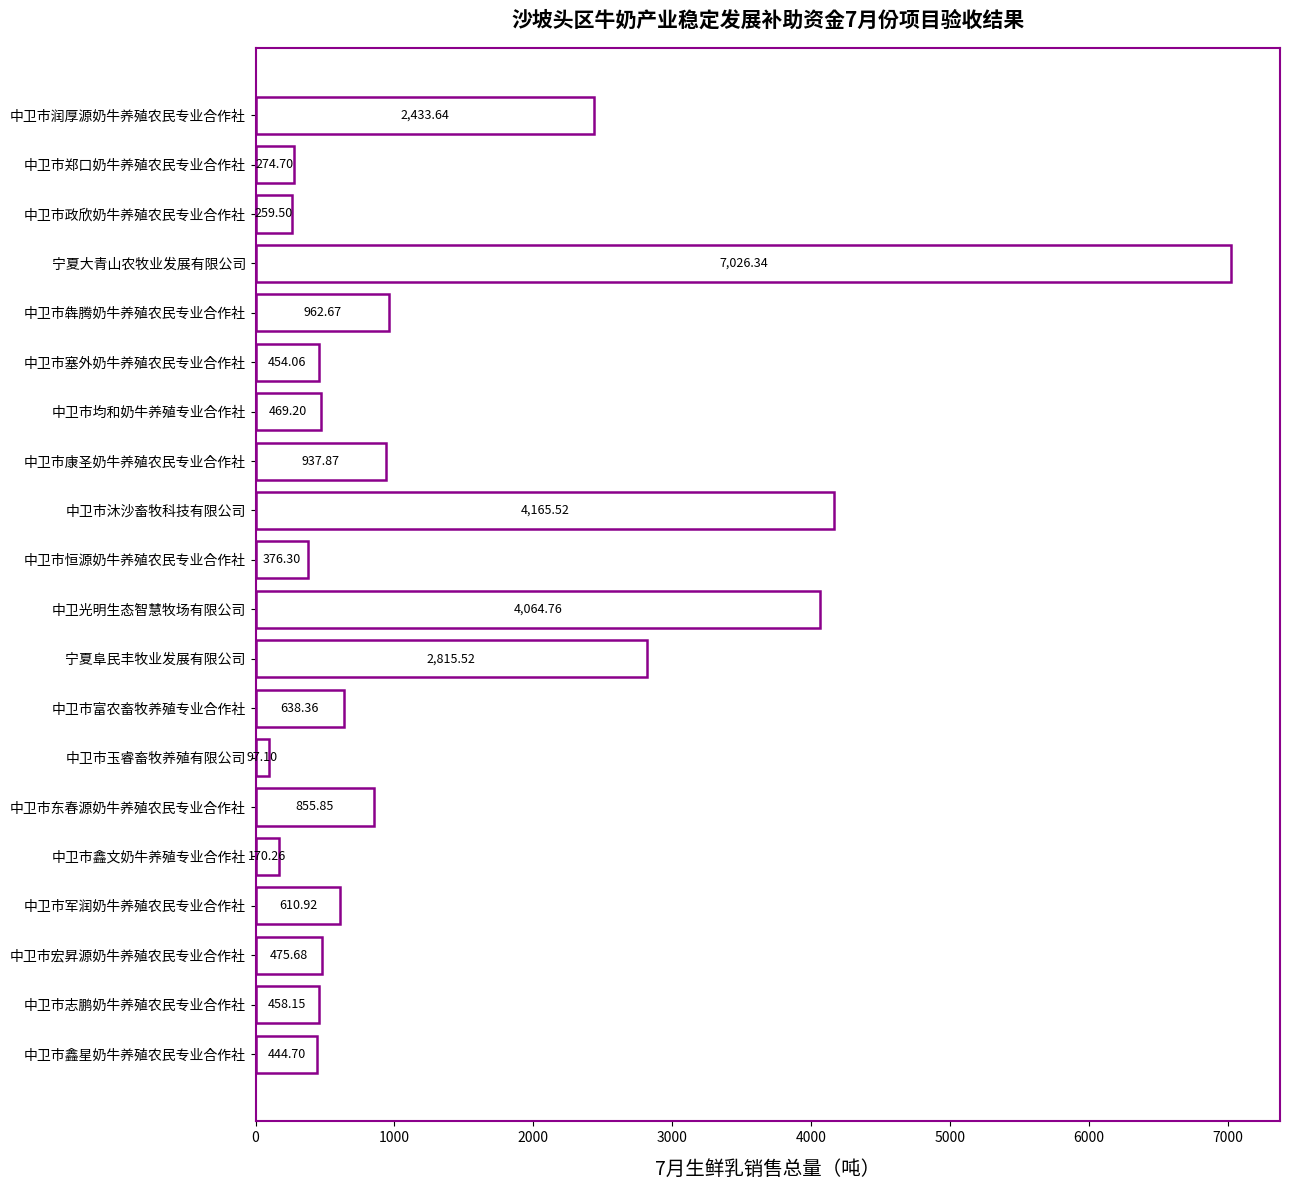

Are the bars grouped side by side (vs. stacked)?

No